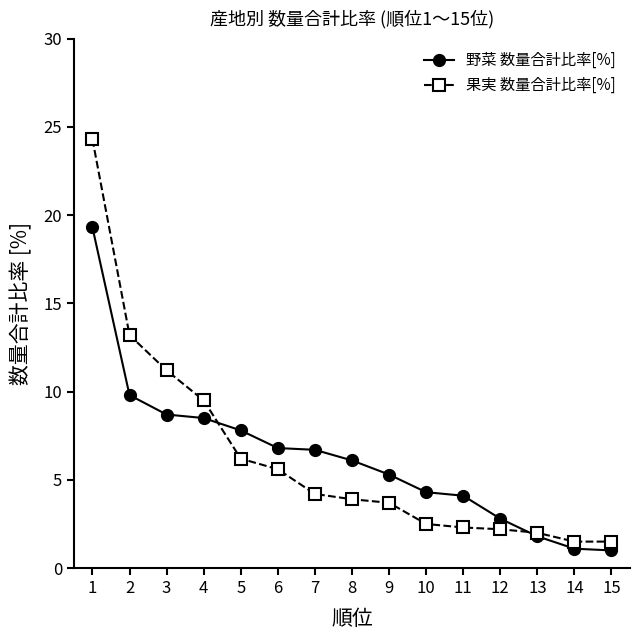

True or false: 果実 数量合計比率[%] and 野菜 数量合計比率[%] intersect in this chart.

True